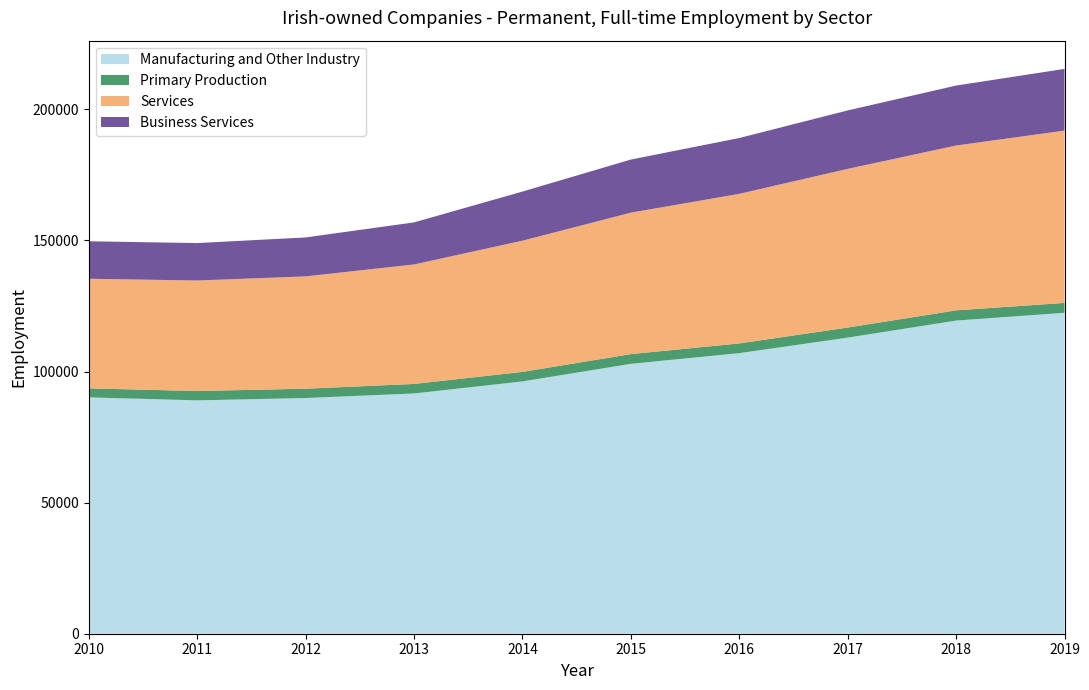

Reading left to right, what are all the values shown in this chart?

Manufacturing and Other Industry: 2010=90147	2011=89009	2012=89901	2013=91634	2014=96237	2015=102935	2016=107019	2017=112940	2018=119434	2019=122410
Primary Production: 2010=3447	2011=3568	2012=3554	2013=3641	2014=3629	2015=3713	2016=3711	2017=3839	2018=3912	2019=3768
Services: 2010=41802	2011=42145	2012=42842	2013=45569	2014=50047	2015=53950	2016=57046	2017=60527	2018=62862	2019=65728
Business Services: 2010=14289	2011=14282	2012=14858	2013=16042	2014=18732	2015=20261	2016=21296	2017=22289	2018=22869	2019=23527